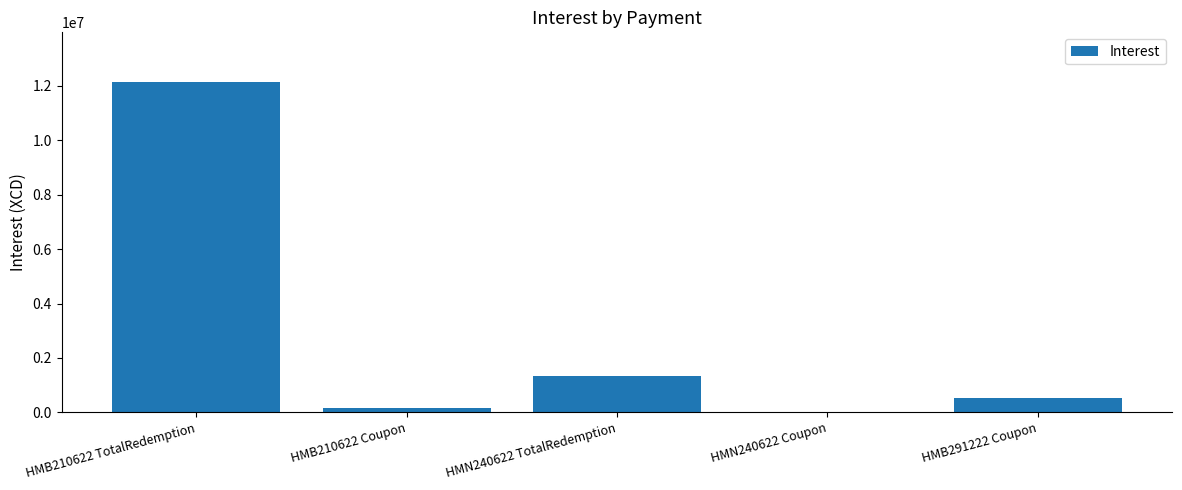

At which label does the data first exceed 537810?

HMB210622 TotalRedemption